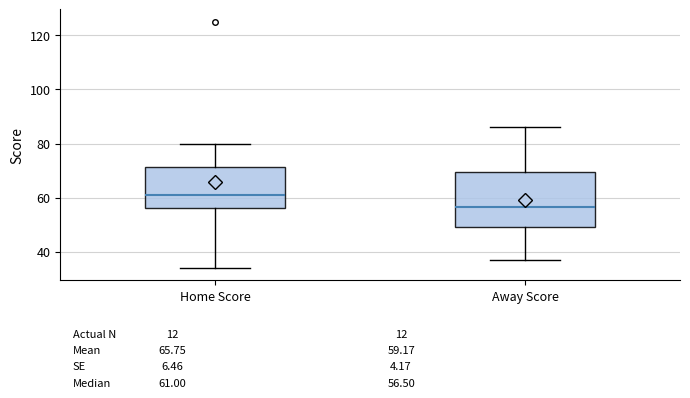

Which box's median line is the highest?

Home Score